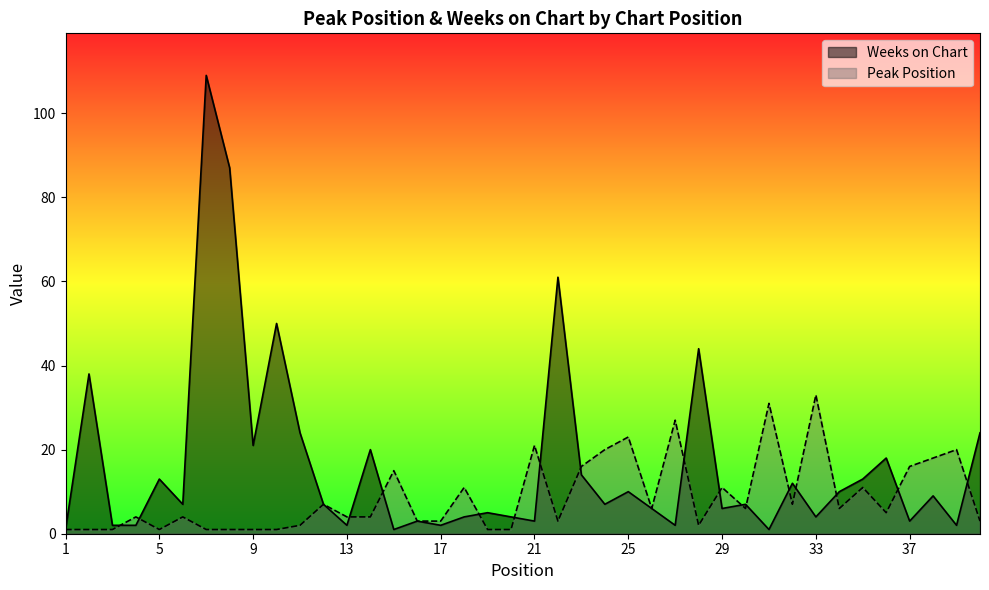

In Weeks on Chart, how many points are lower than both neighbors (excluding endpoints)?

13